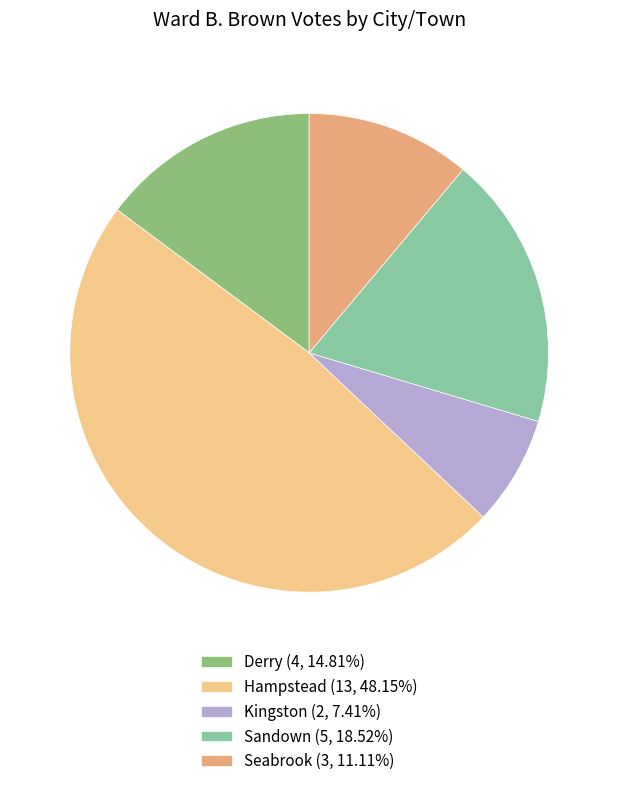

Which category has the biggest portion of the pie?

Hampstead